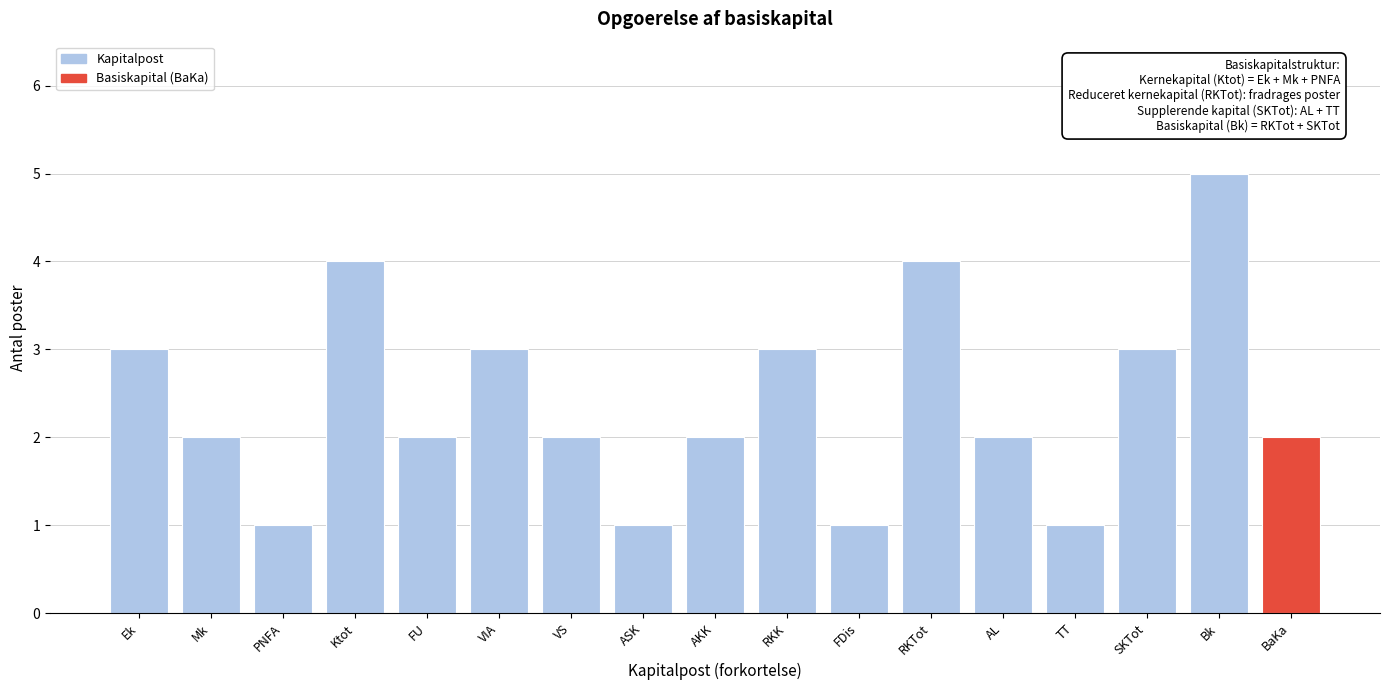

Reading left to right, what are all the values shown in this chart?

3	2	1	4	2	3	2	1	2	3	1	4	2	1	3	5	2